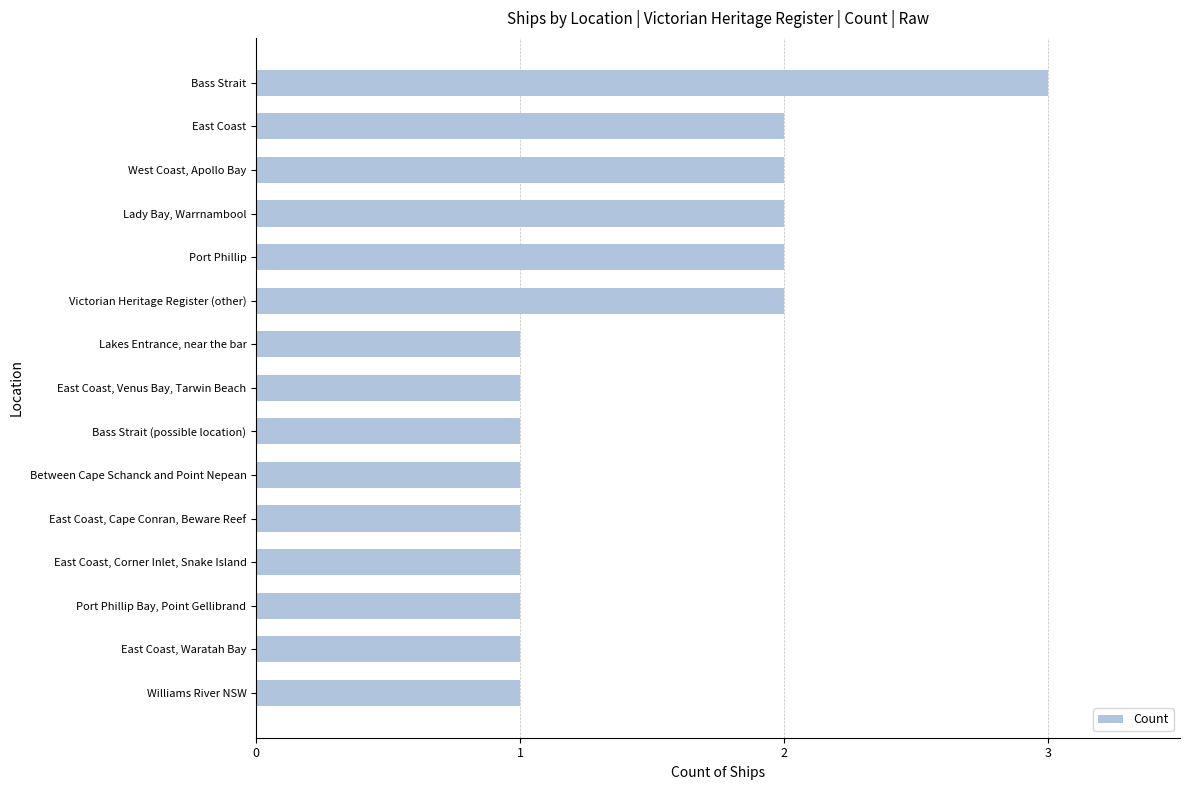

Reading top to bottom, what are all the values shown in this chart?

Bass Strait=3	East Coast=2	West Coast, Apollo Bay=2	Lady Bay, Warrnambool=2	Port Phillip=2	Victorian Heritage Register (other)=2	Lakes Entrance, near the bar=1	East Coast, Venus Bay, Tarwin Beach=1	Bass Strait (possible location)=1	Between Cape Schanck and Point Nepean=1	East Coast, Cape Conran, Beware Reef=1	East Coast, Corner Inlet, Snake Island=1	Port Phillip Bay, Point Gellibrand=1	East Coast, Waratah Bay=1	Williams River NSW=1